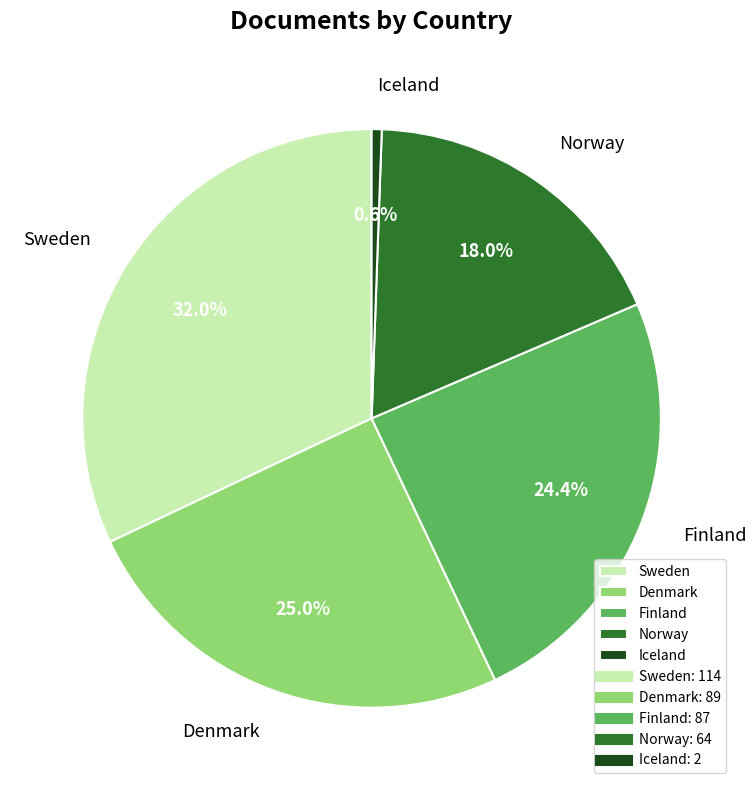

True or false: Finland accounts for 14% of the total.

False